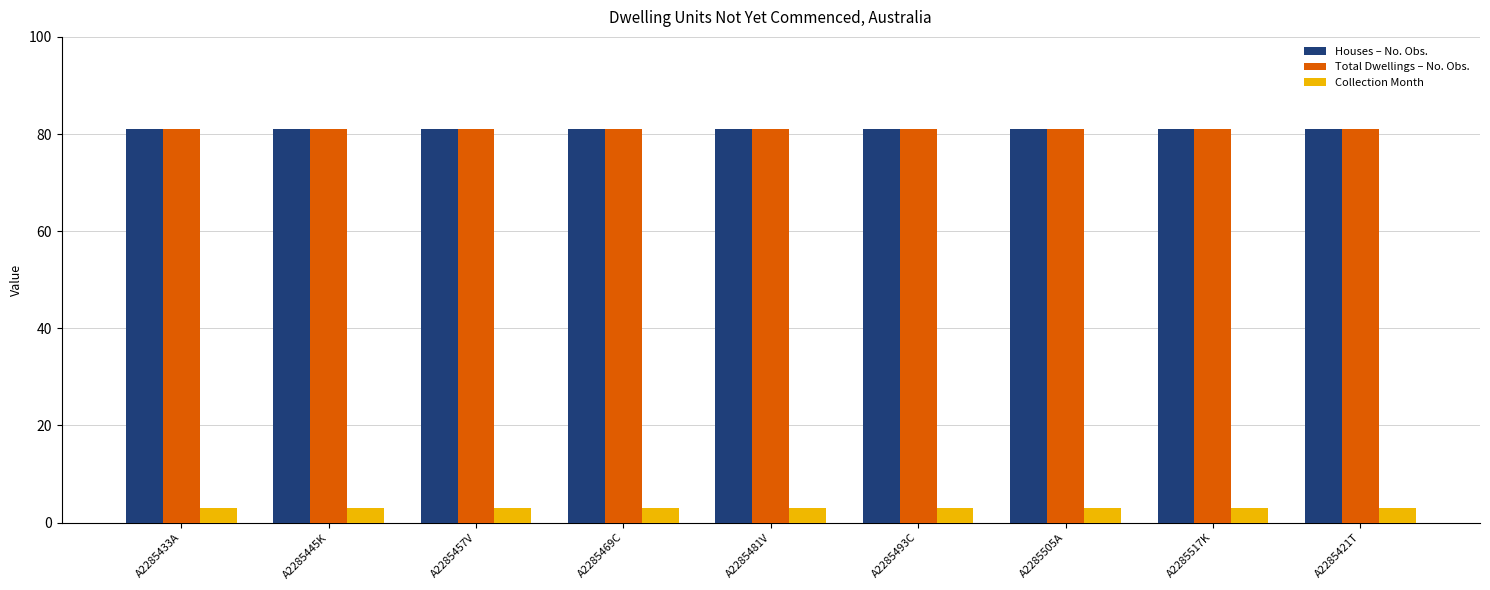

At how many categories does at least one series exceed 65?

9